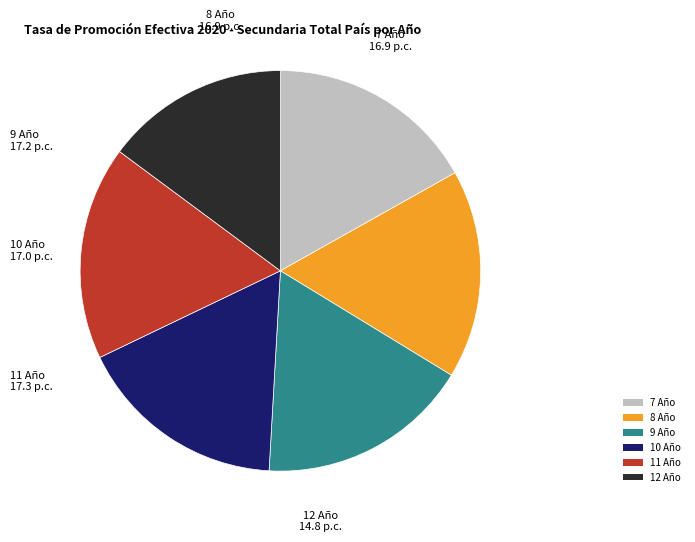

How many slices are in this pie chart?

6